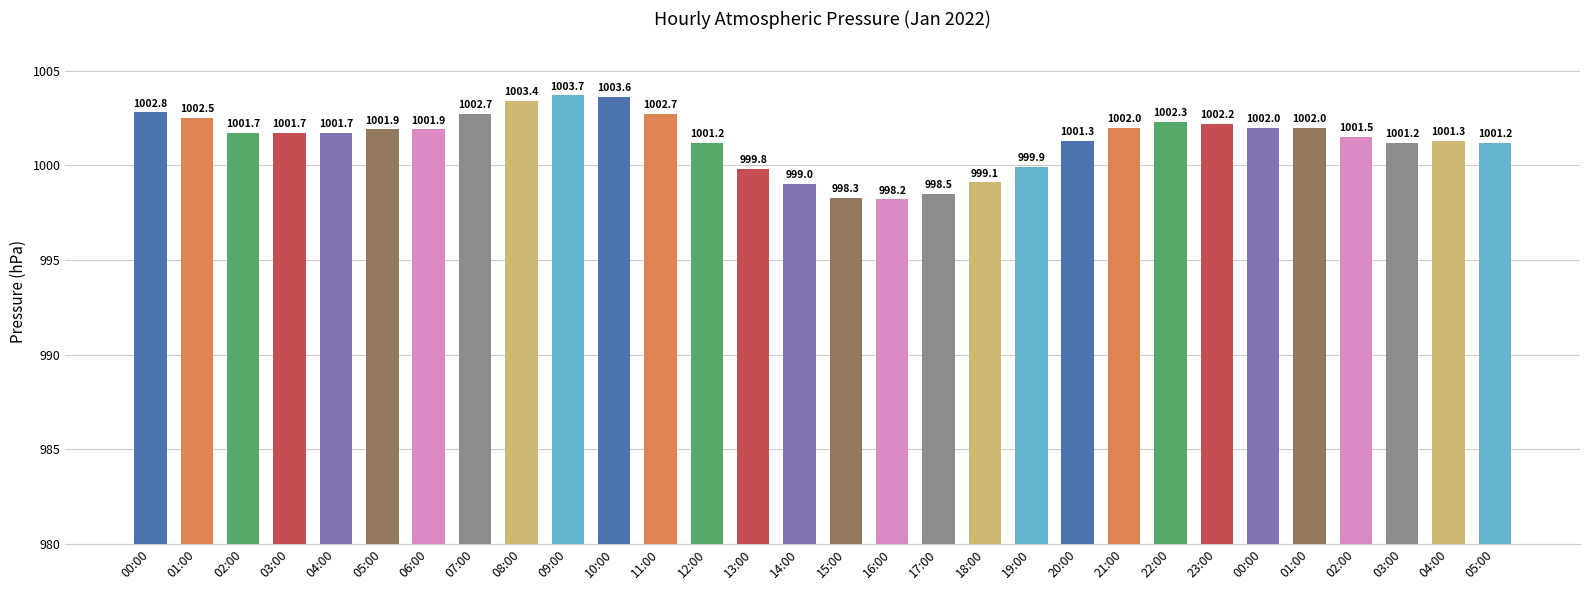

Reading left to right, transcribe all the data shown in this chart.

1002.8	1002.5	1001.7	1001.7	1001.7	1001.9	1001.9	1002.7	1003.4	1003.7	1003.6	1002.7	1001.2	999.8	999.0	998.3	998.2	998.5	999.1	999.9	1001.3	1002.0	1002.3	1002.2	1002.0	1002.0	1001.5	1001.2	1001.3	1001.2